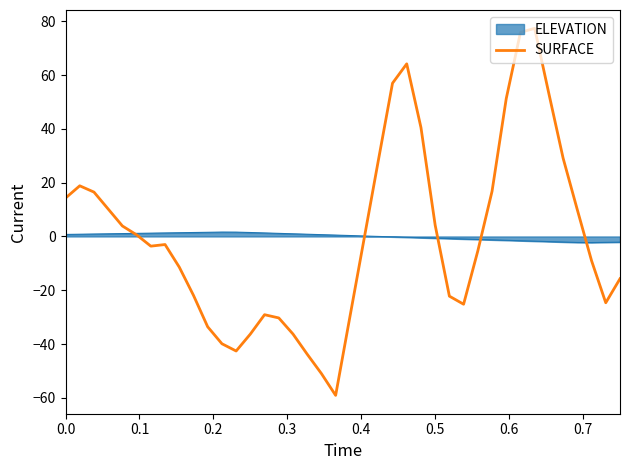

Which series has the widest spread of values?

SURFACE